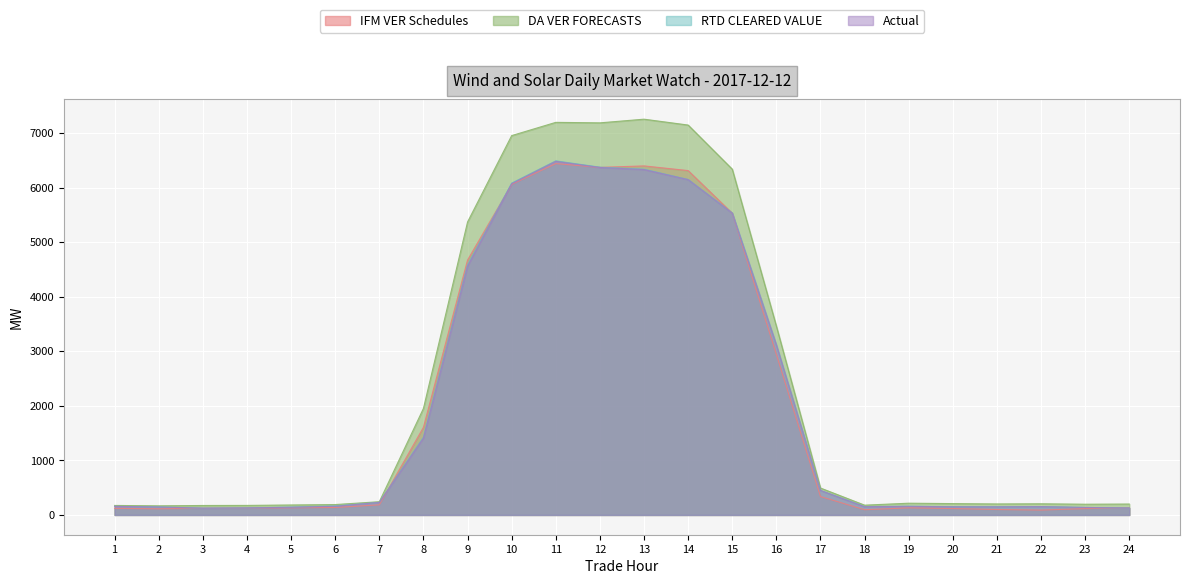

What is the approximate value of Actual at 5?

141.0